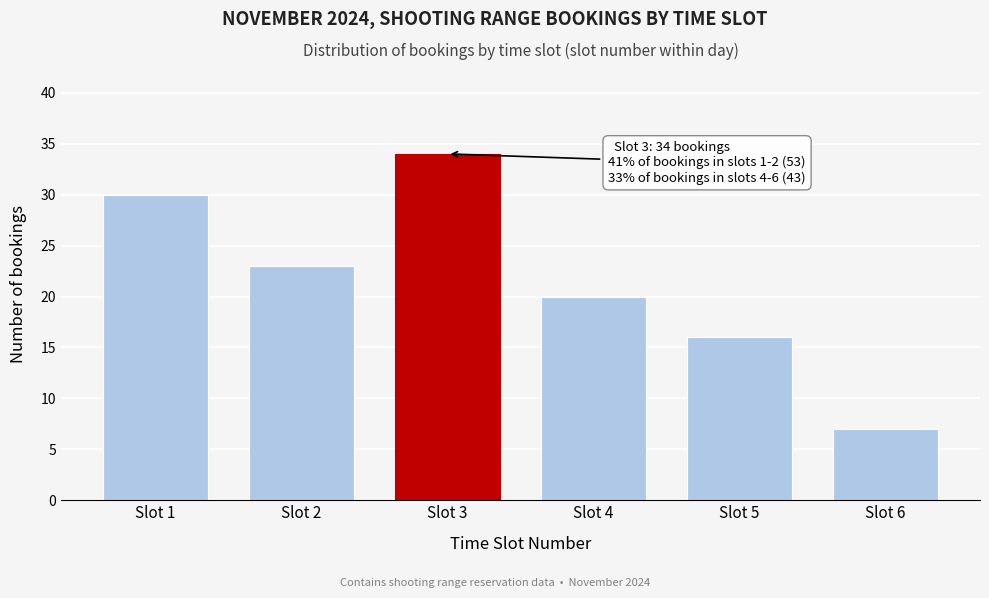

Reading left to right, transcribe all the data shown in this chart.

30	23	34	20	16	7